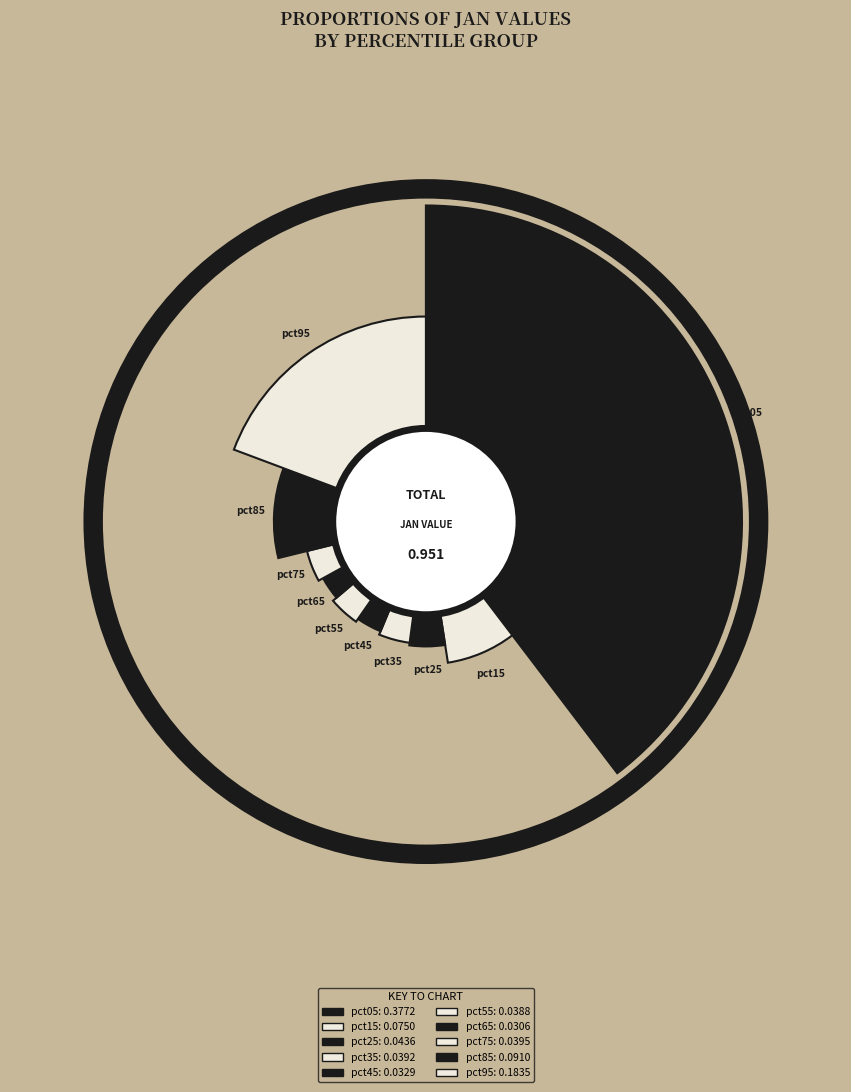

How much of the chart is everything except pct55?

95.9%